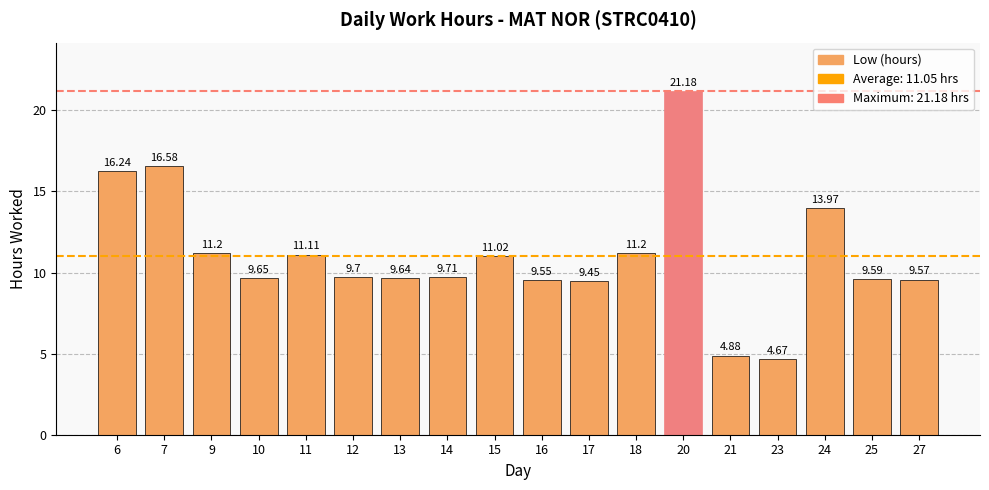

What is the maximum value shown in the chart?

21.2